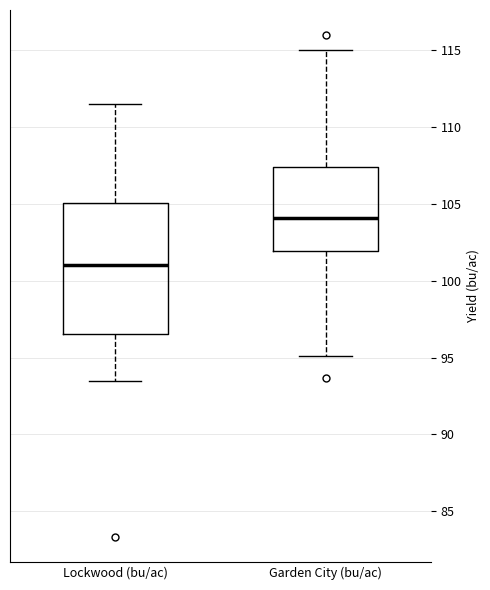

Reading left to right, transcribe this box plot: for each box, give where its median line is, the range the box spans, and where its two whiskers end, as read against the y-axis. The values are not printed on the chart, so give them approximately, as read against the axis.

Lockwood (bu/ac): median 101.0, box 96.5 to 105.0, whiskers 93.5 to 111.5
Garden City (bu/ac): median 104.0, box 102.0 to 107.5, whiskers 95.0 to 115.0